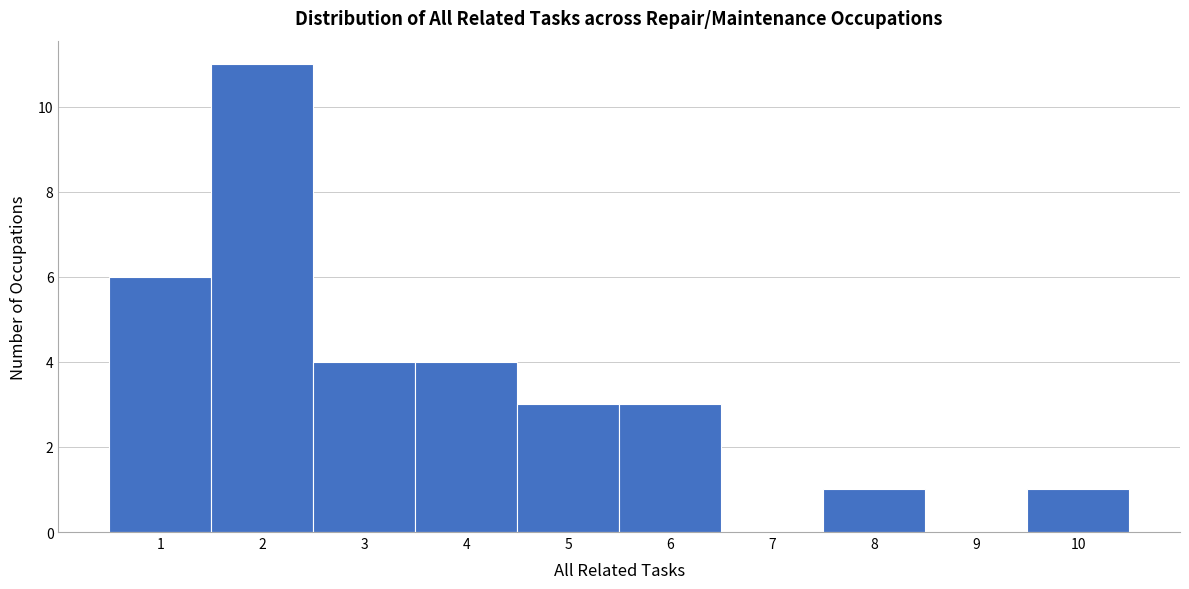

Reading left to right, list every bar in this chart as the range it spans on the x-axis followed by its height. The values are not printed on the chart, so give them approximately, as read against the axis.

0.5 to 1.5: 6
1.5 to 2.5: 11
2.5 to 3.5: 4
3.5 to 4.5: 4
4.5 to 5.5: 3
5.5 to 6.5: 3
6.5 to 7.5: 0
7.5 to 8.5: 1
8.5 to 9.5: 0
9.5 to 10.5: 1